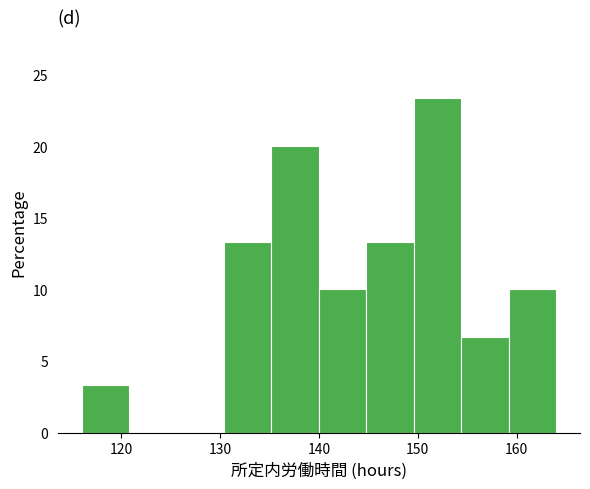

How tall is the bar that spans 159.2 to 164.0 on the x-axis? Neither the bar edges nor the heights are printed on the chart, so give them approximately, as read against the axes.

10.0